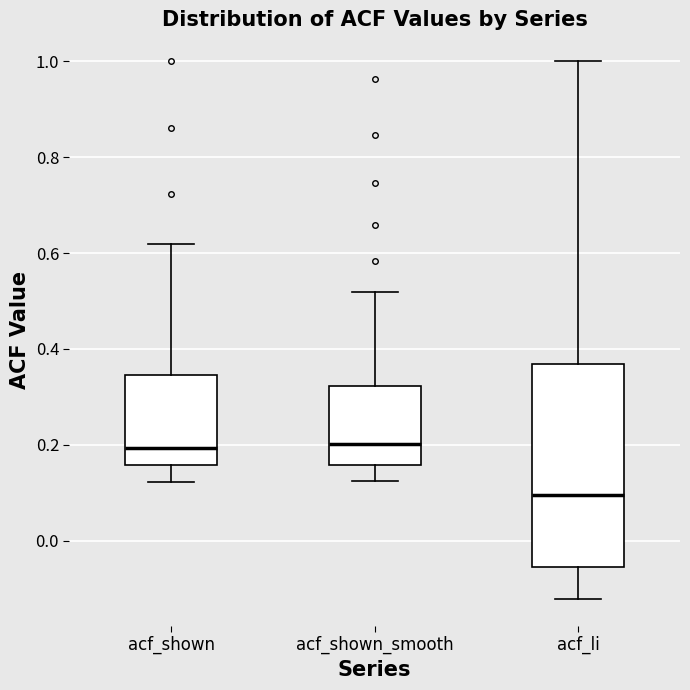

Comparing the boxes themselves (not the whiskers), which one is the tallest?

acf_li